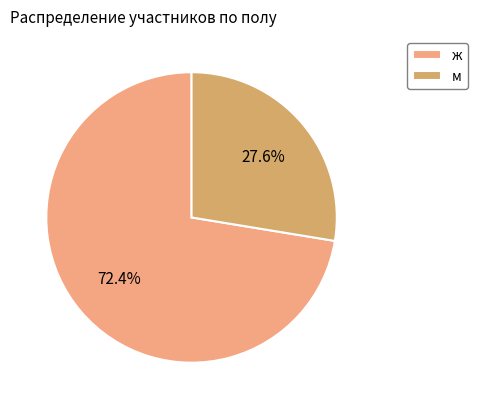

Which category accounts for the majority?

ж